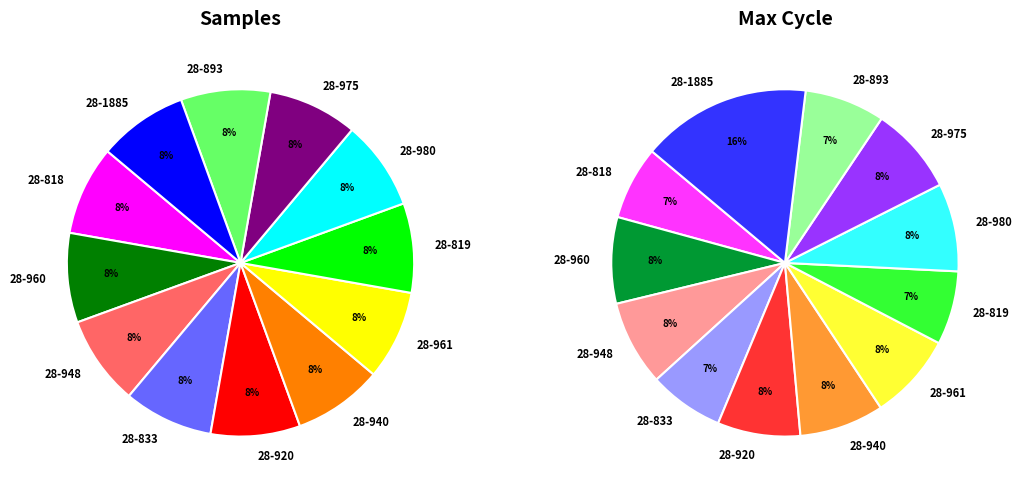

Between 28-920 and 28-833, which is larger?

28-833